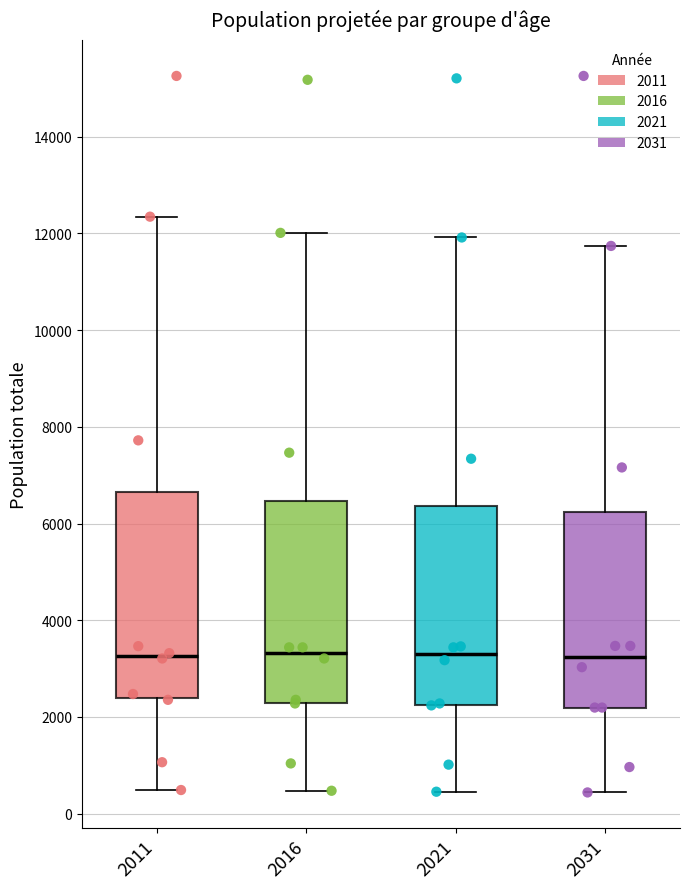

Where does the lower whisker of the box at x = 2011 end on the y-axis? The values are not printed on the chart, so give them approximately, as read against the axis.

400